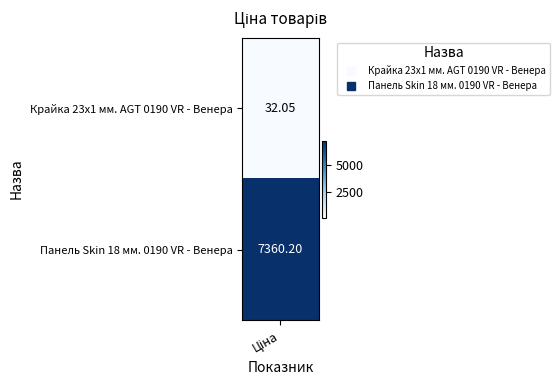

What is the average value?

3696.1